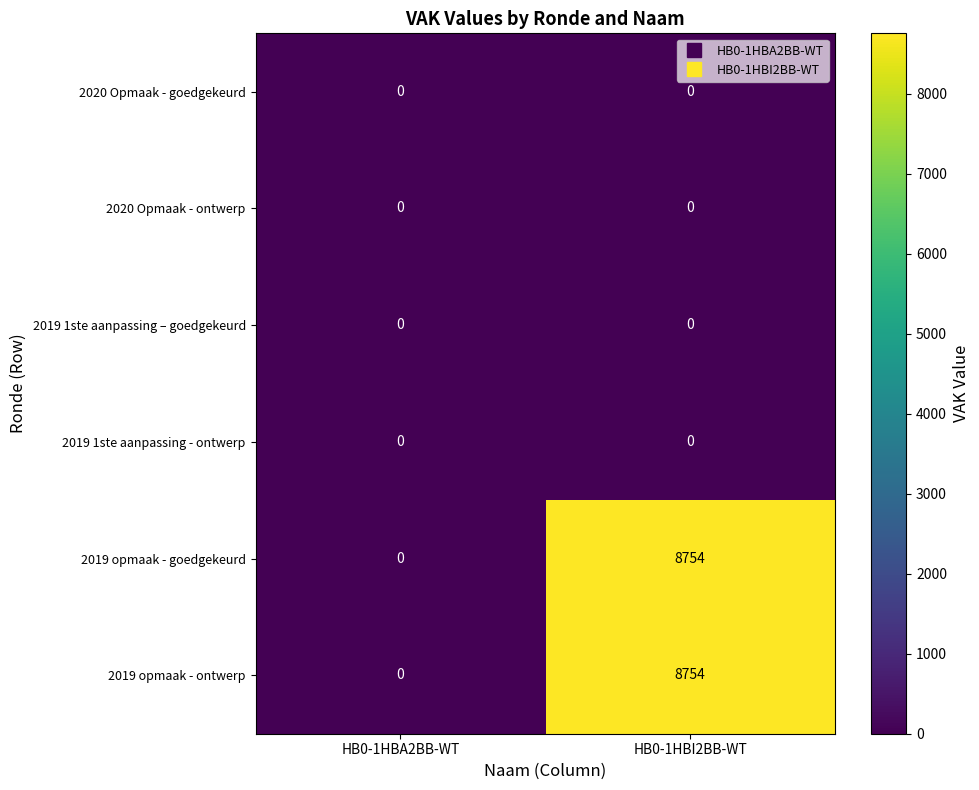

The 2019 opmaak - ontwerp series shows 8754 at HB0-1HBI2BB-WT. True or false?

True